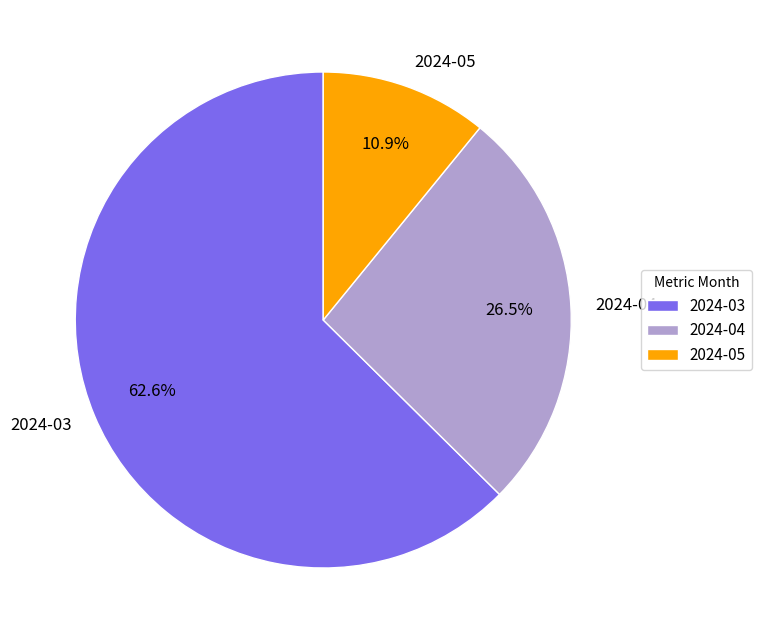

Is it true that 2024-05 is 1% of the pie?

False